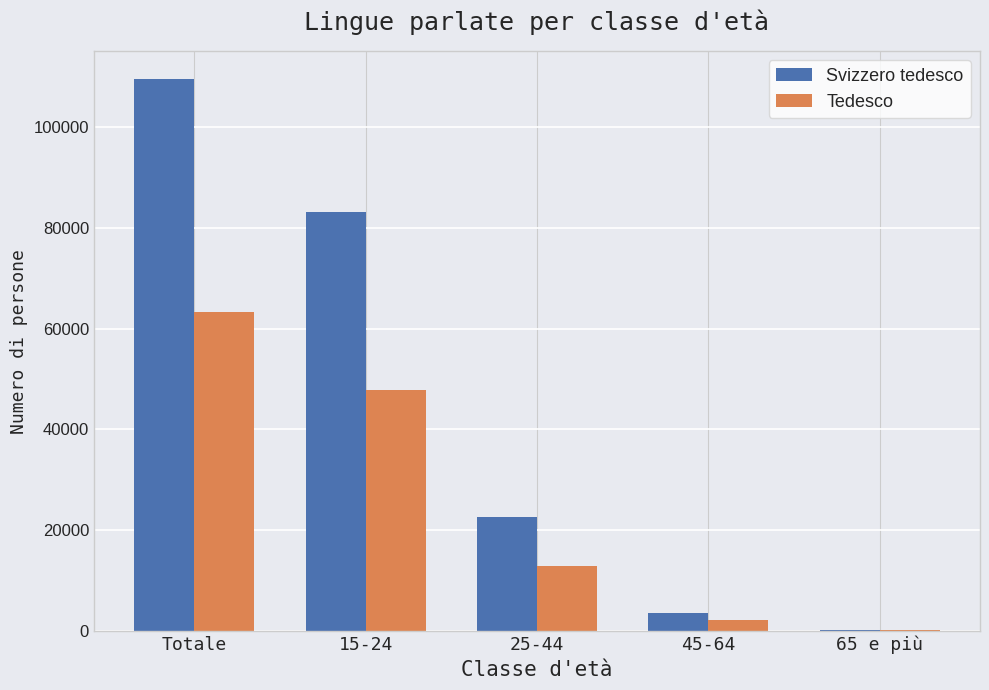

What is the maximum value for Svizzero tedesco?

109542.3